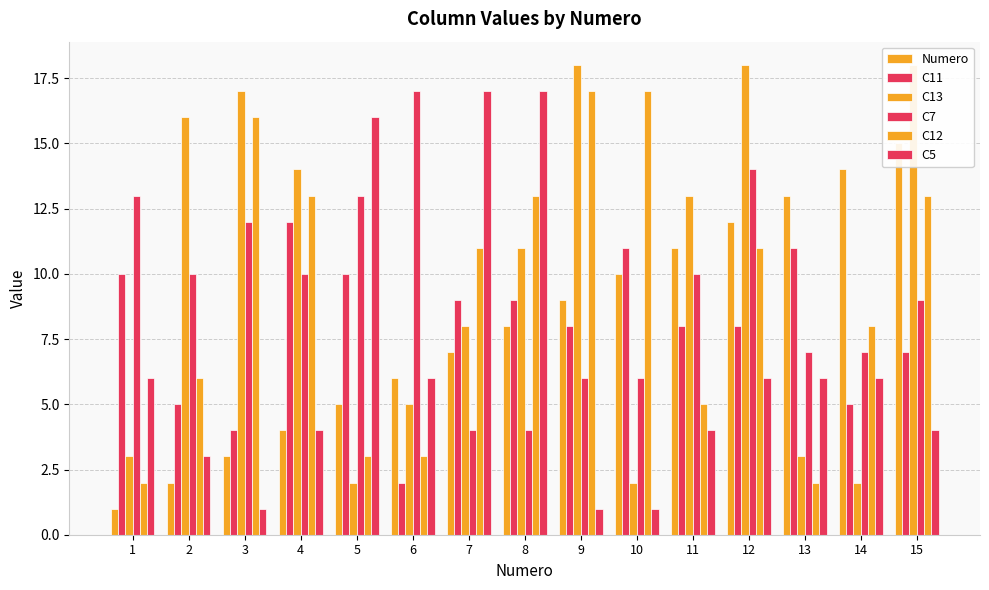

Reading left to right, transcribe all the data shown in this chart.

Numero: 1	2	3	4	5	6	7	8	9	10	11	12	13	14	15
C11: 10	5	4	12	10	2	9	9	8	11	8	8	11	5	7
C13: 3	16	17	14	2	5	8	11	18	2	13	18	3	2	18
C7: 13	10	12	10	13	17	4	4	6	6	10	14	7	7	9
C12: 2	6	16	13	3	3	11	13	17	17	5	11	2	8	13
C5: 6	3	1	4	16	6	17	17	1	1	4	6	6	6	4